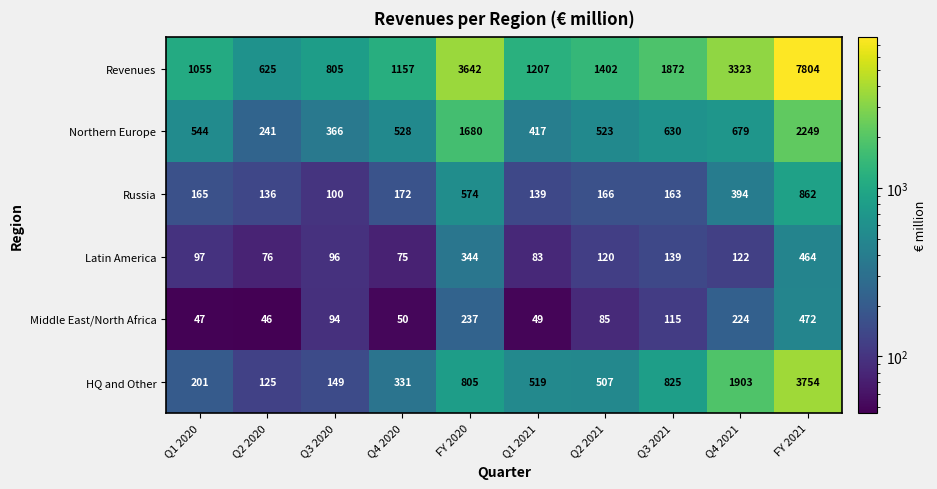

Read the Revenues value at Q1 2021.

1207